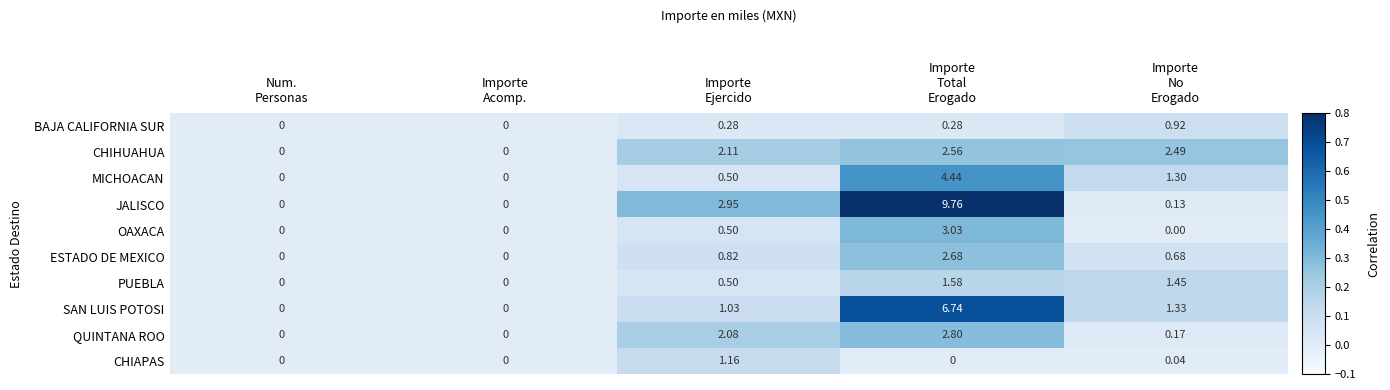

Rank the series by their maximum value, from lowest to highest.

BAJA CALIFORNIA SUR, CHIAPAS, PUEBLA, CHIHUAHUA, ESTADO DE MEXICO, QUINTANA ROO, OAXACA, MICHOACAN, SAN LUIS POTOSI, JALISCO